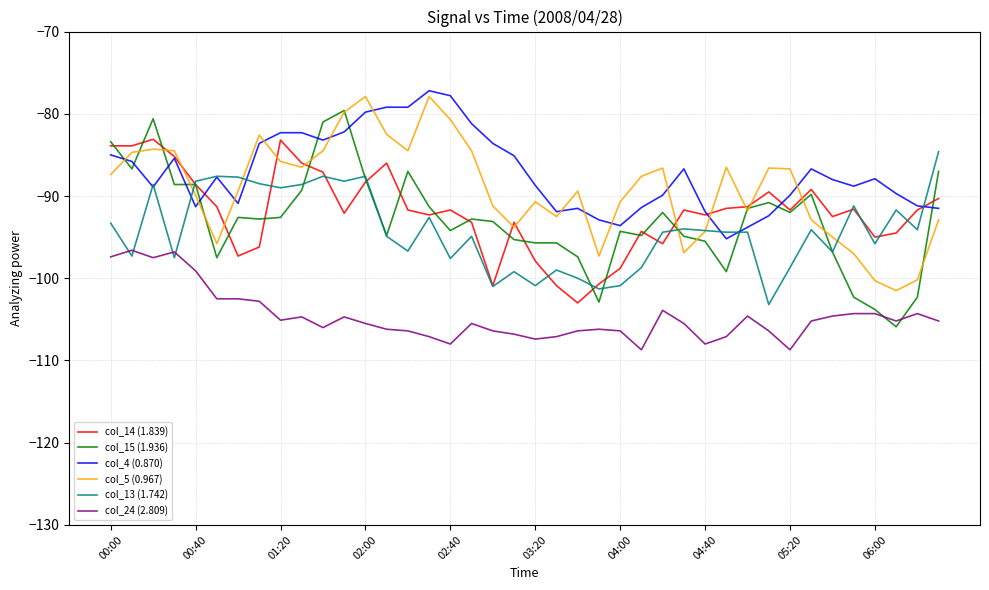

What is the maximum value for col_5 (0.967)?

-77.9